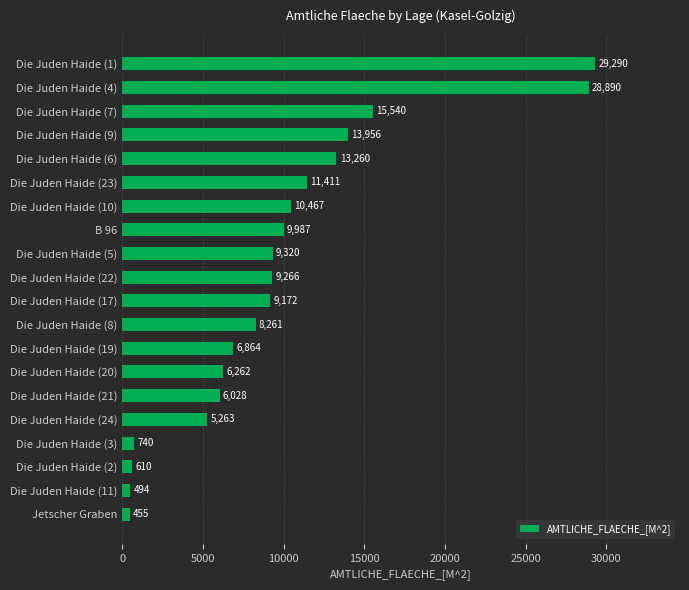

What is the minimum value shown in the chart?

455